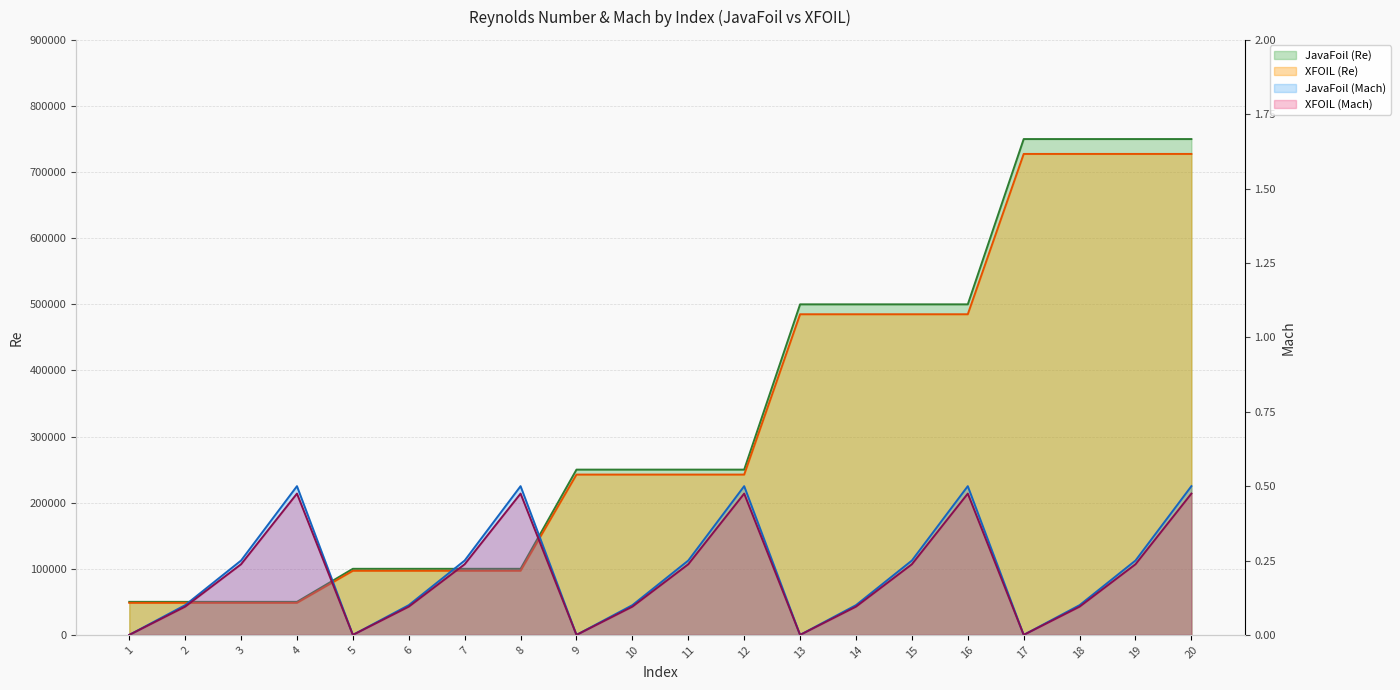

What is the average value of the Mach_XFOIL series?

0.2